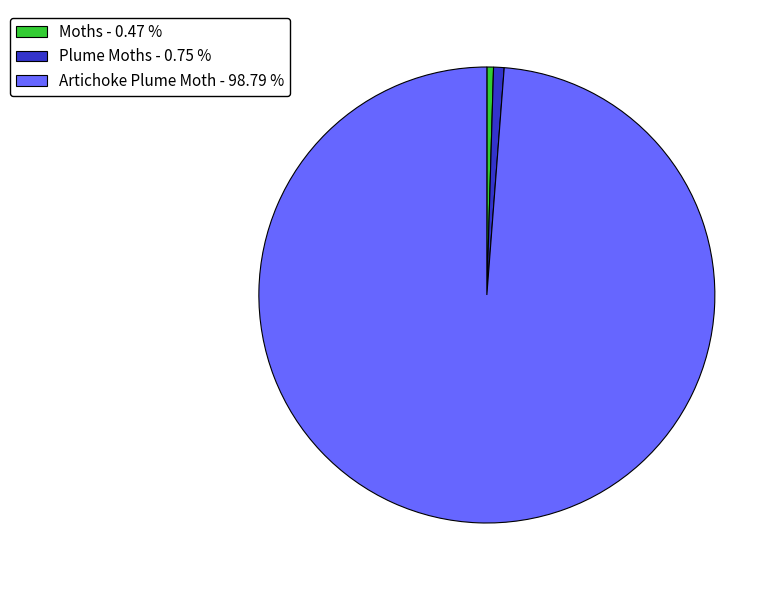

Is there a majority slice in this chart?

Yes